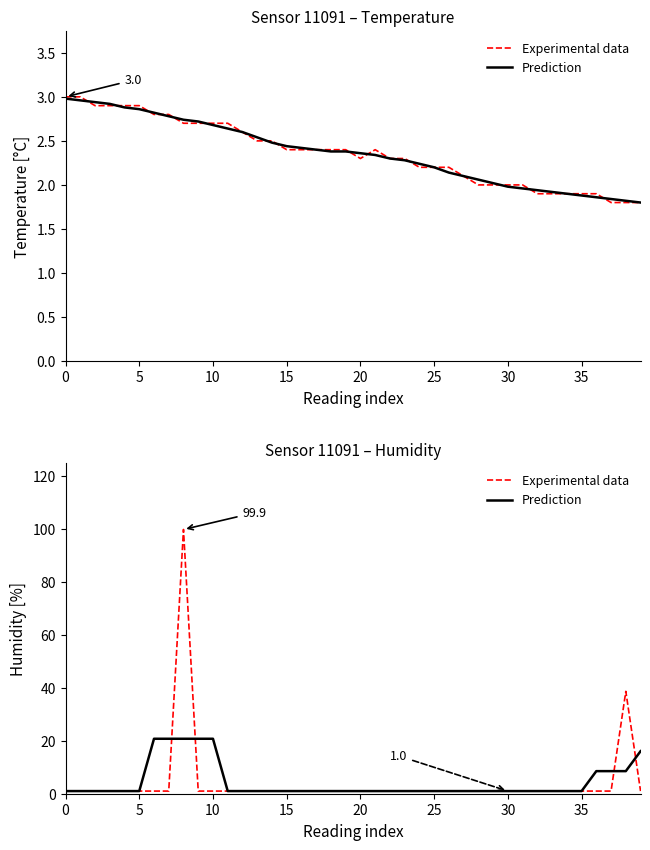

Does the chart display data point markers on the line(s)?

No